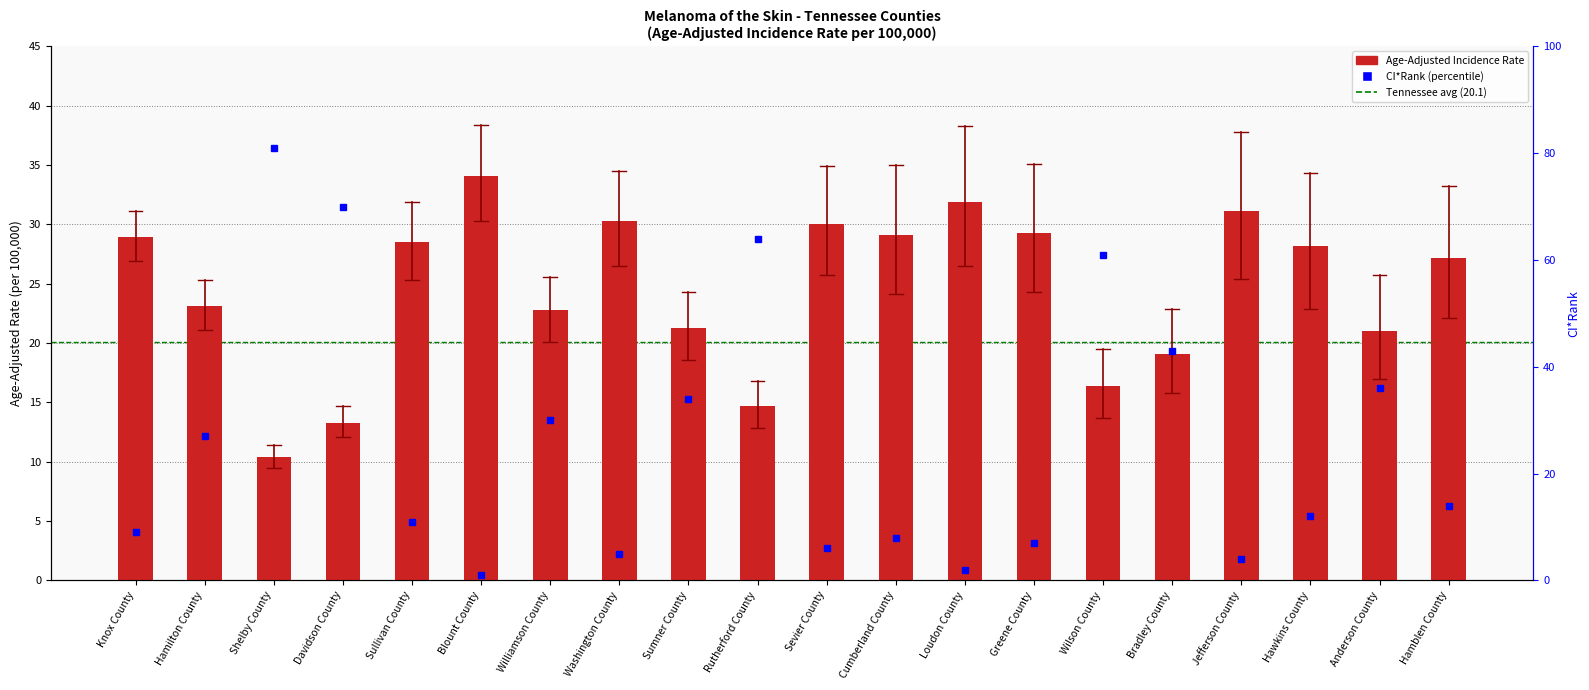

What is the greatest value displayed?

34.1